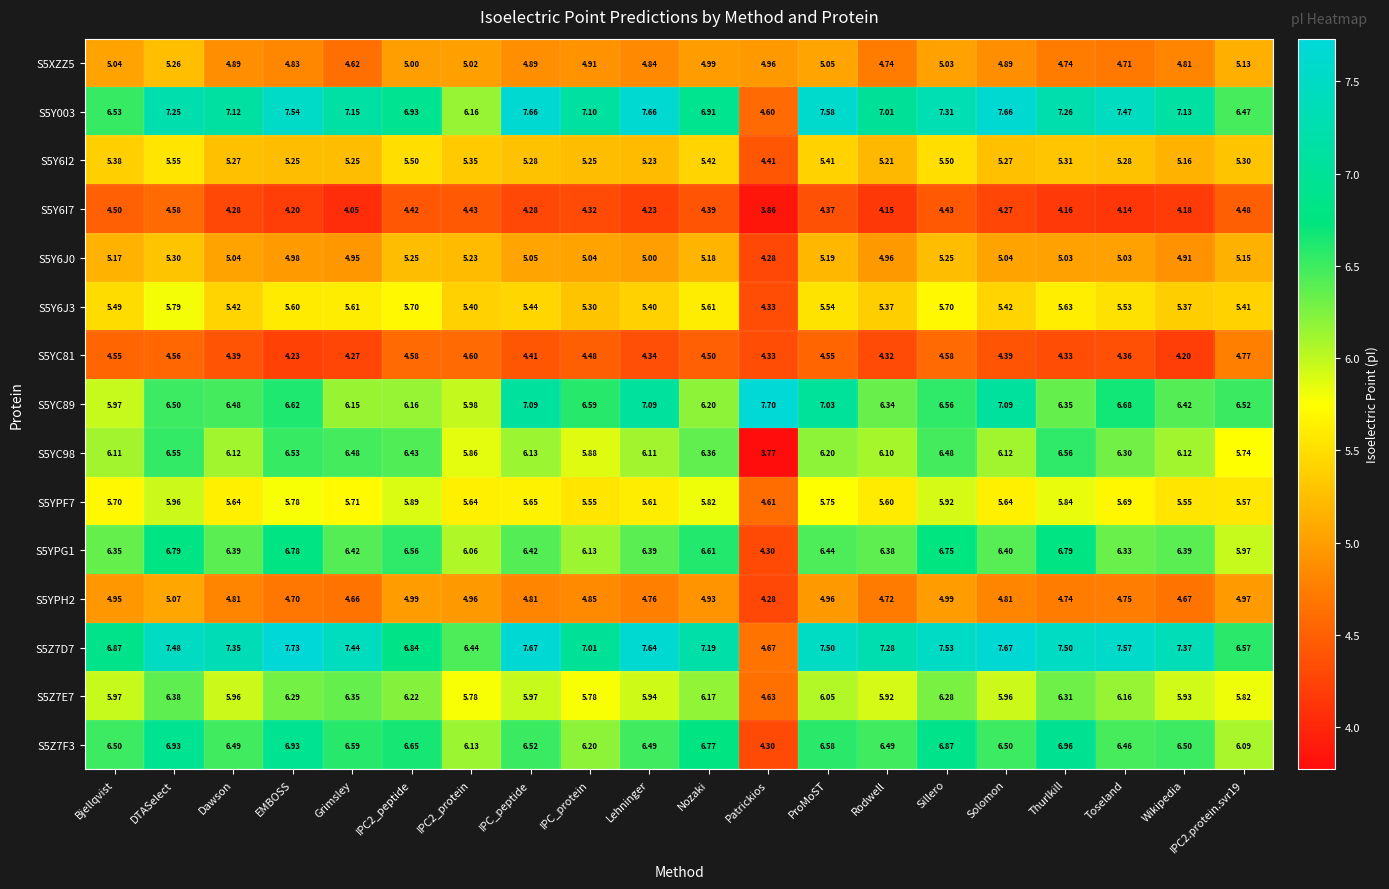

Which label corresponds to the smallest value in the chart?

Patrickios